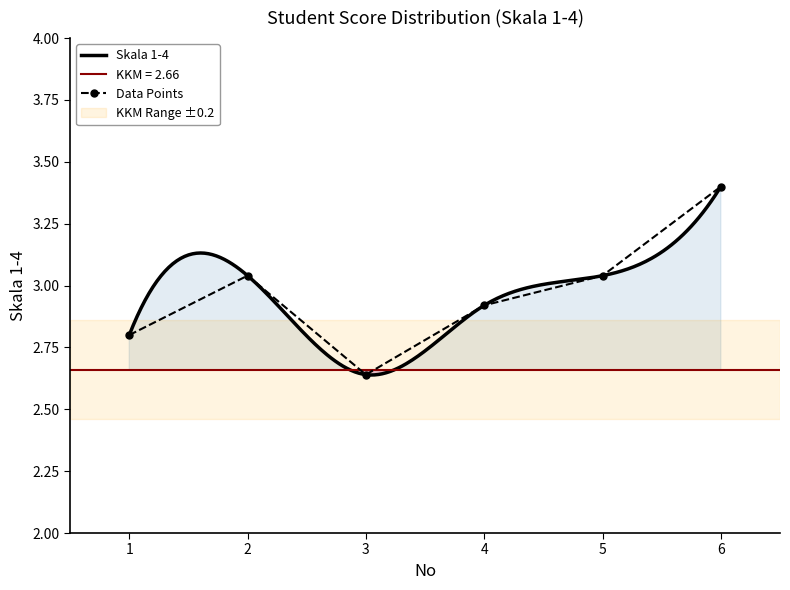

What is the difference between the values at 3 and 4?

0.3